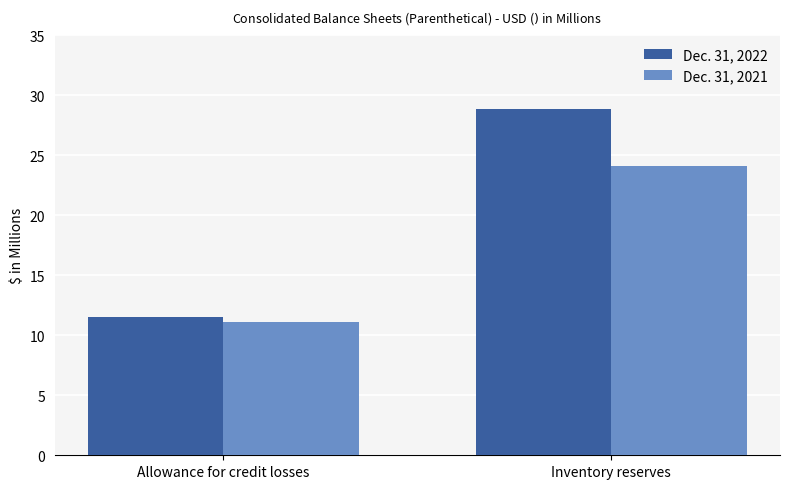

The value of Dec. 31, 2021 at Allowance for credit losses is 11.1. True or false?

True